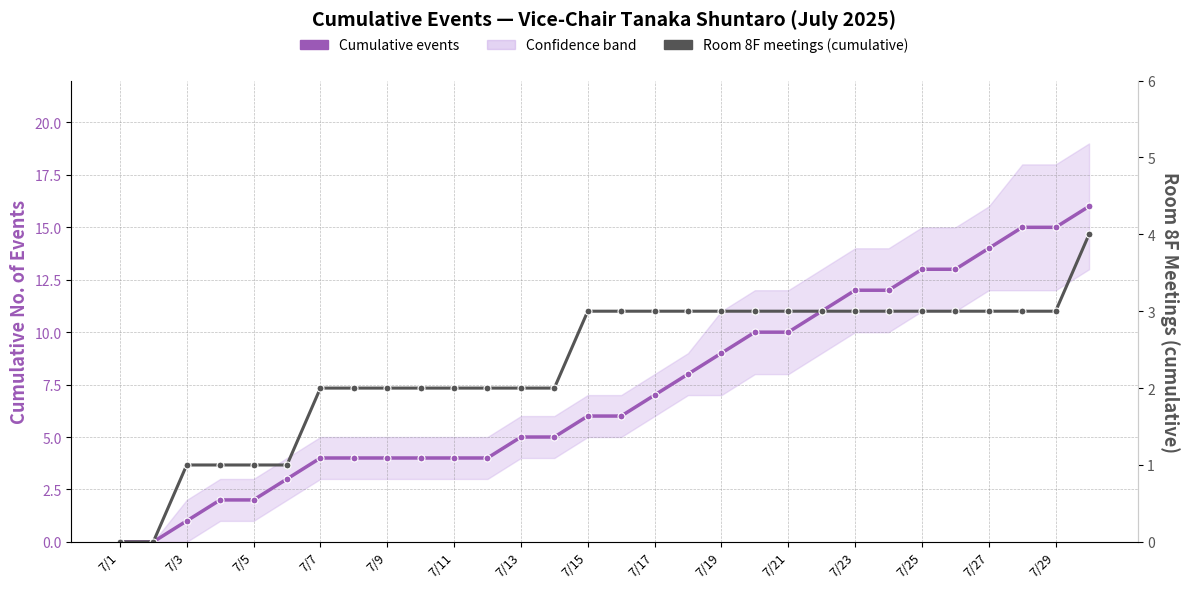

List the series in order of their overall mean, lowest first.

Room 8F meetings (cumulative), Cumulative events